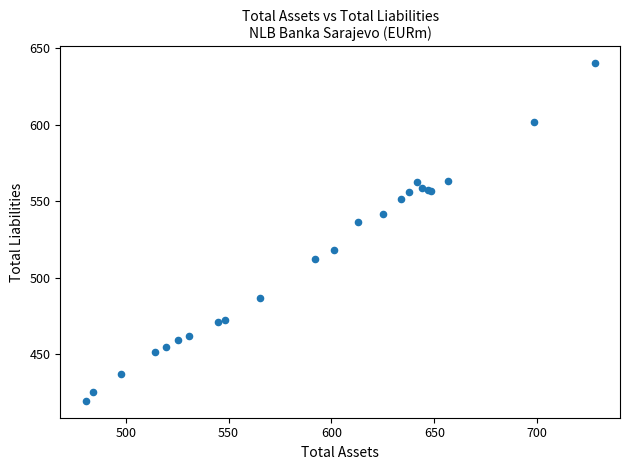

What Y value in the scatter plot is closest to 529?

536.4